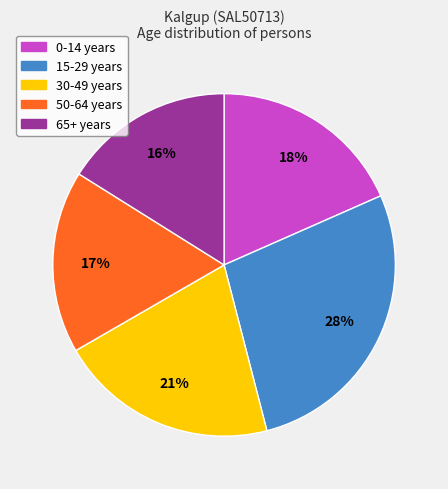

How many segments does this pie chart have?

5